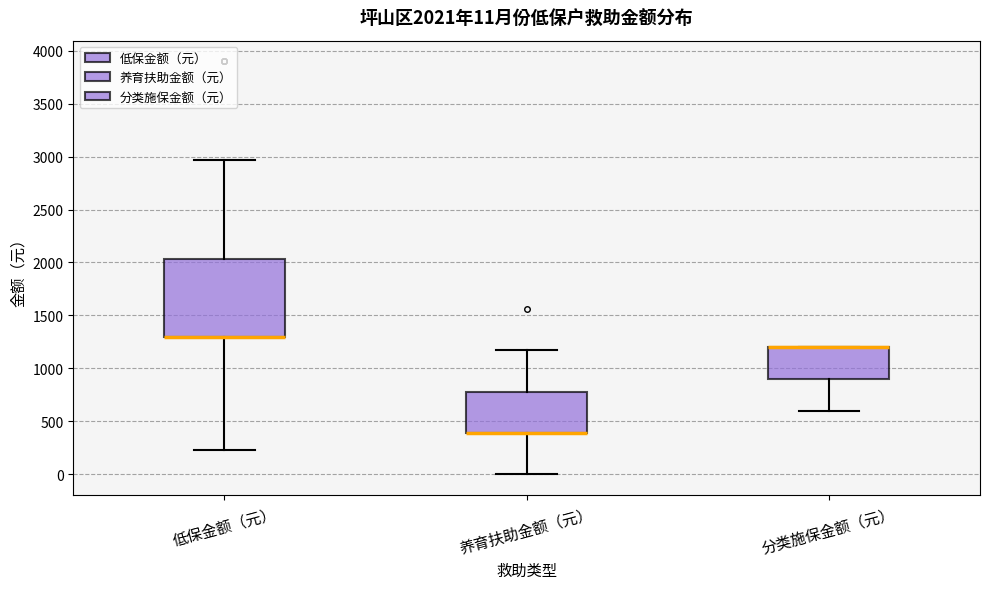

Which box is the tallest, from its lower edge to its upper edge?

低保金额（元）